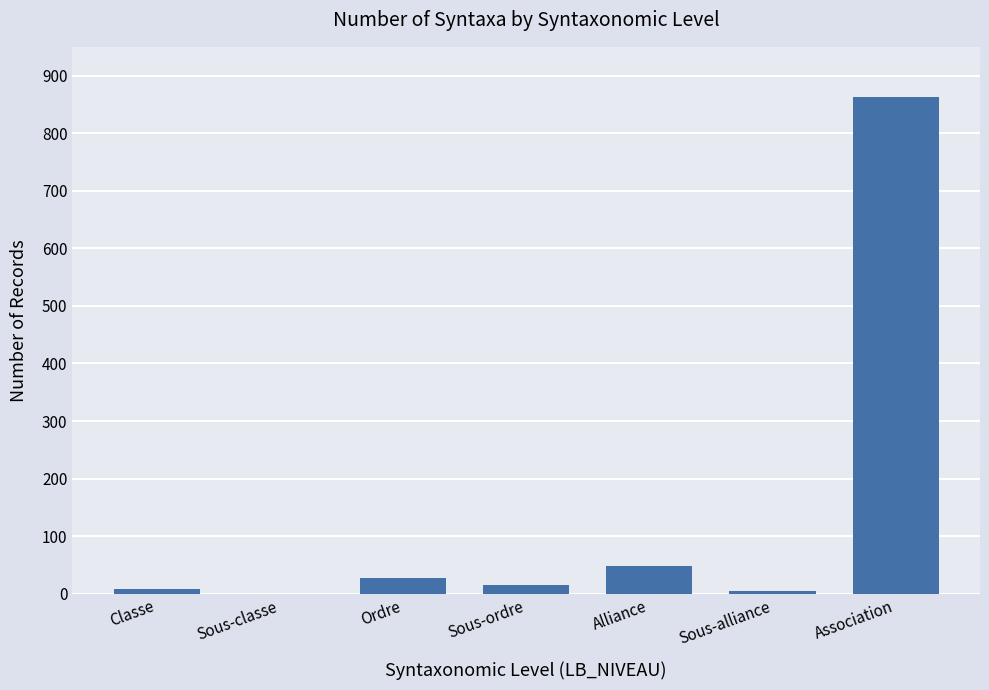

Which has a higher value, Classe or Alliance?

Alliance